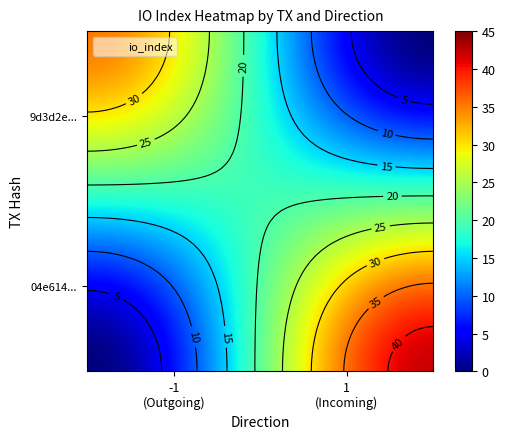

Which series has the largest range (max minus min)?

04e61434efcdab7aa4784233bd3c2af144977d7